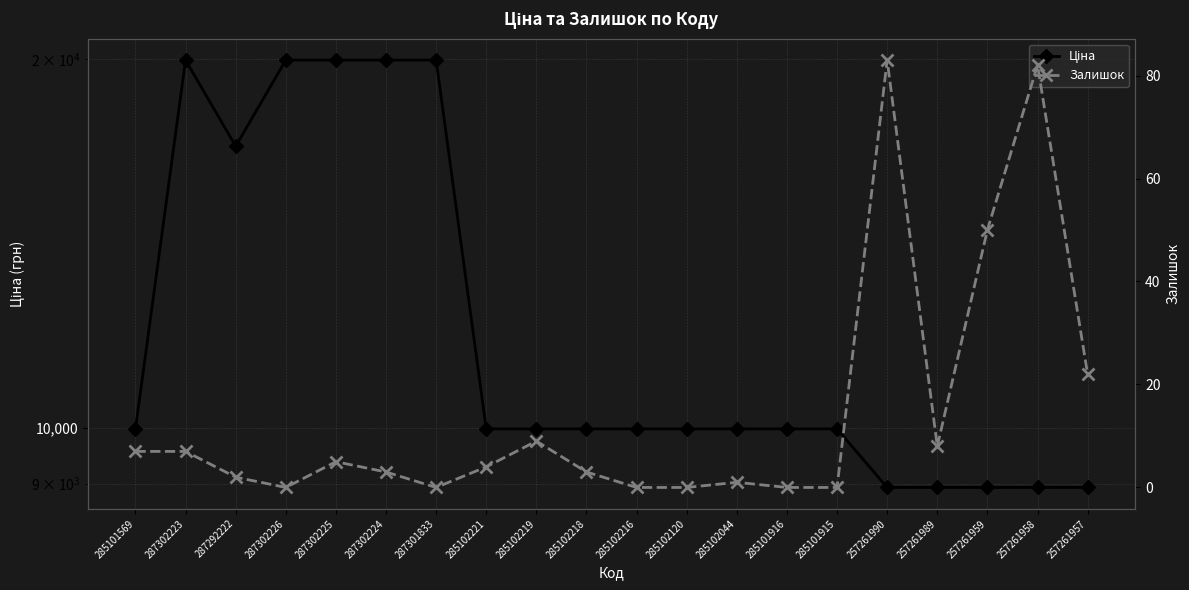

How many values in the Залишок series exceed 4?

9